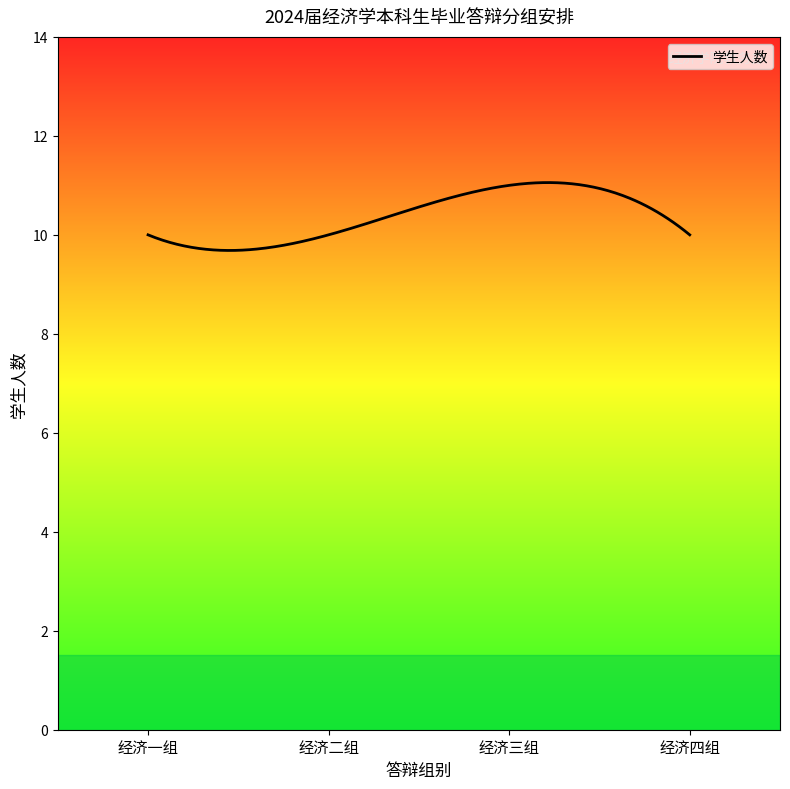

What is the greatest value displayed?

11.1